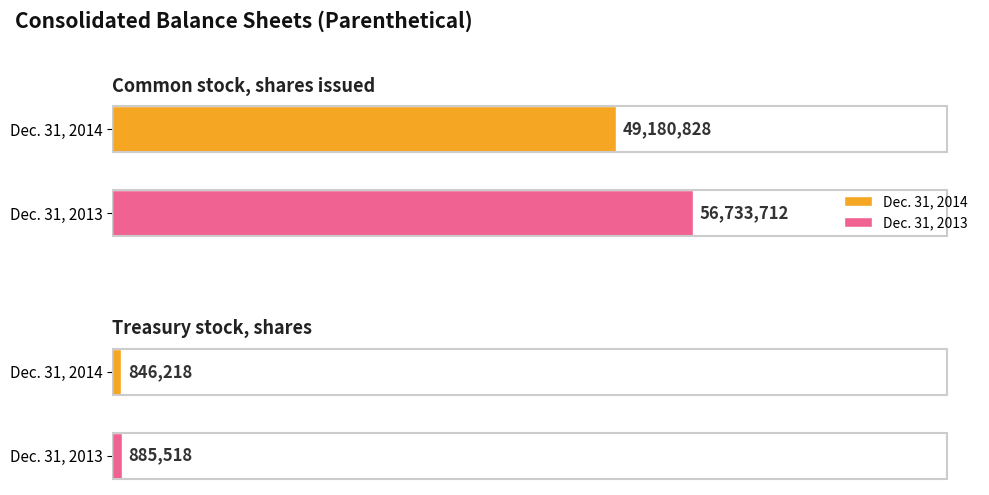

Does the chart contain stacked bars?

No